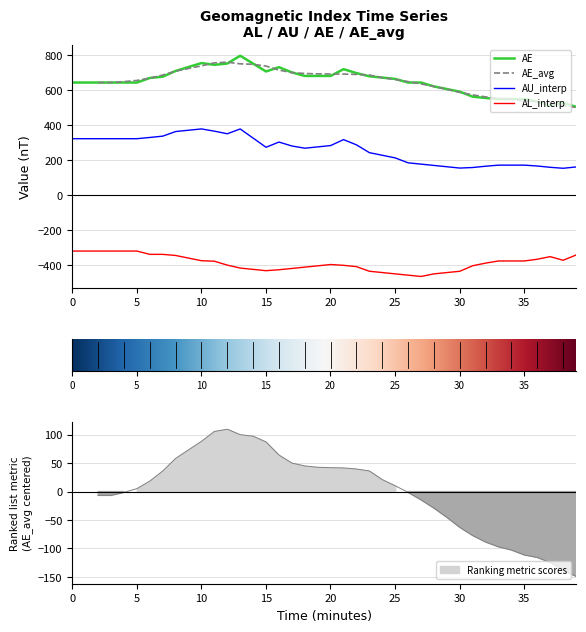

True or false: AL_interp and AU_interp cross at least once.

False